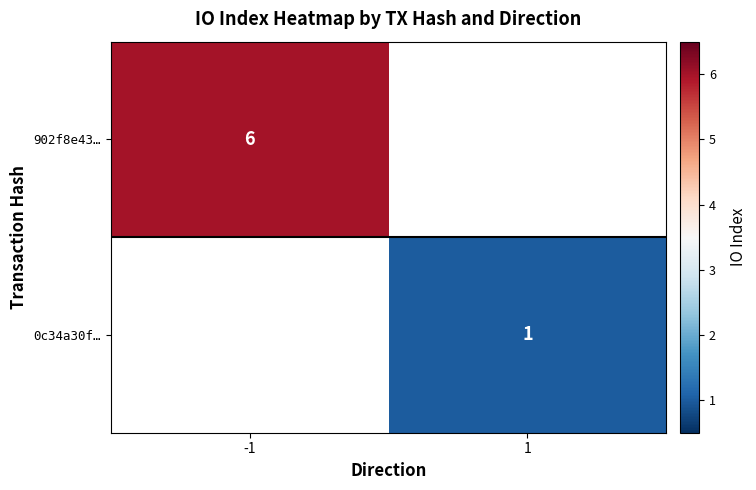

Which category has the lowest value across all series?

1